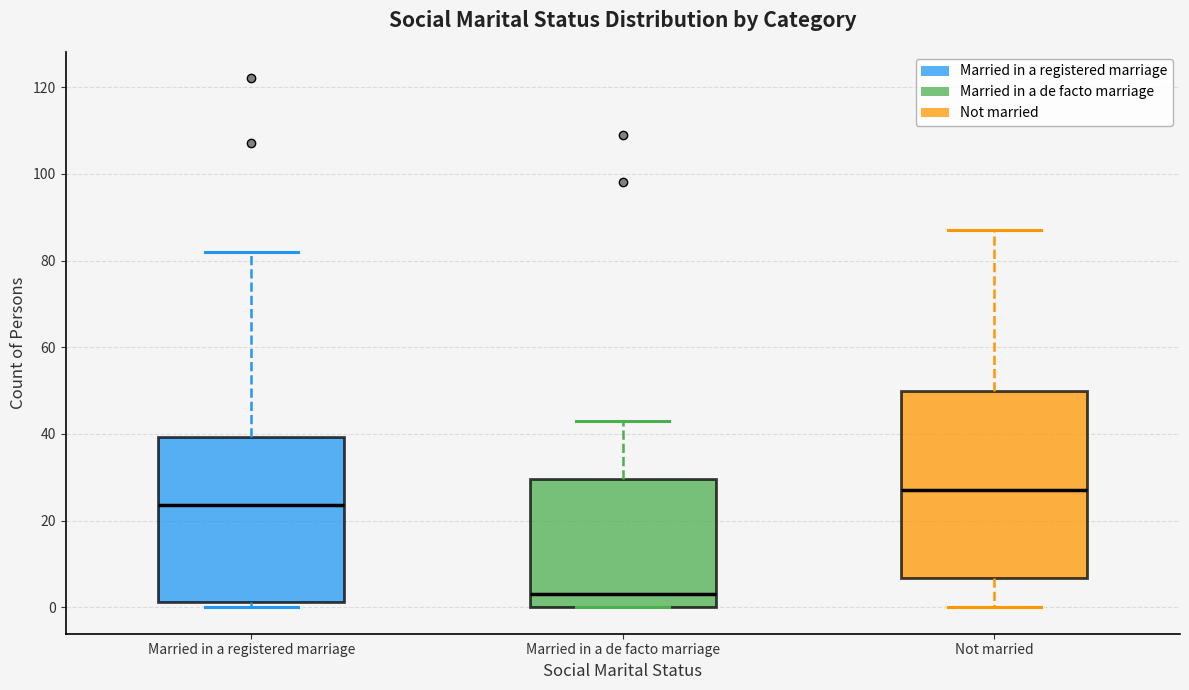

Where is the lower edge of the box for Married in a de facto marriage on the y-axis? The values are not printed on the chart, so give them approximately, as read against the axis.

0